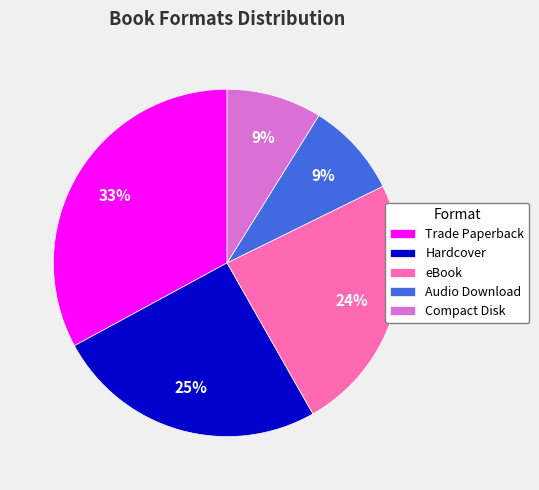

To the nearest percent, what portion does eBook represent?

24%